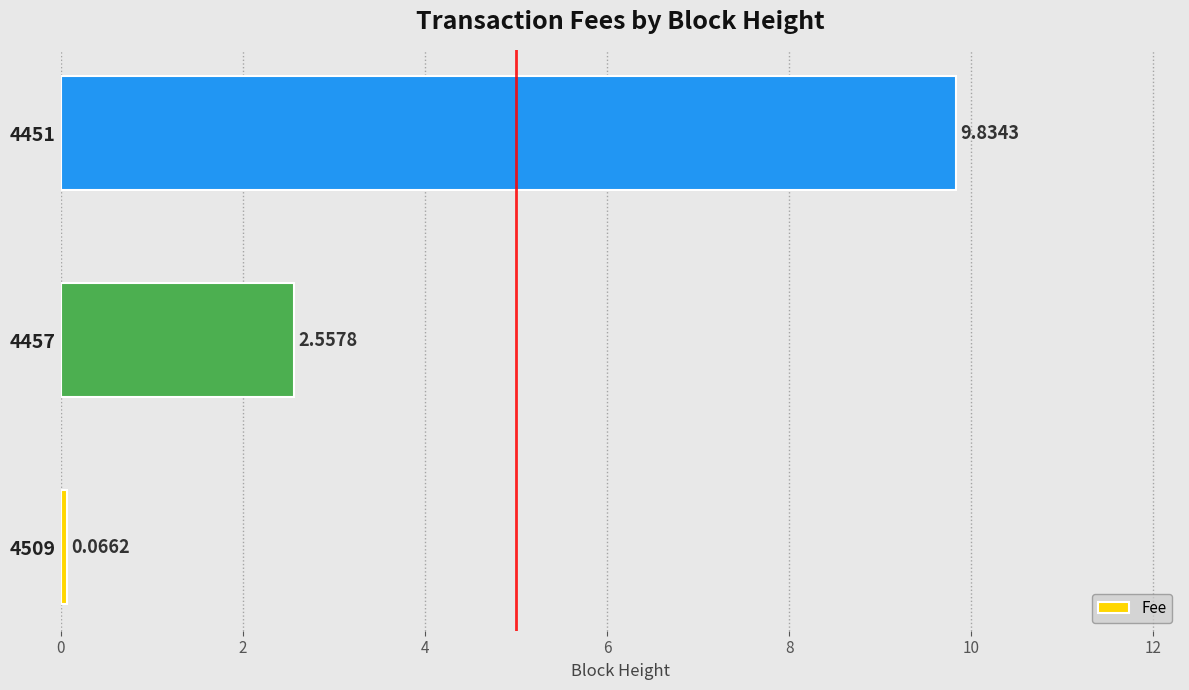

What is the difference between the values at 4457 and 4451?

7.3